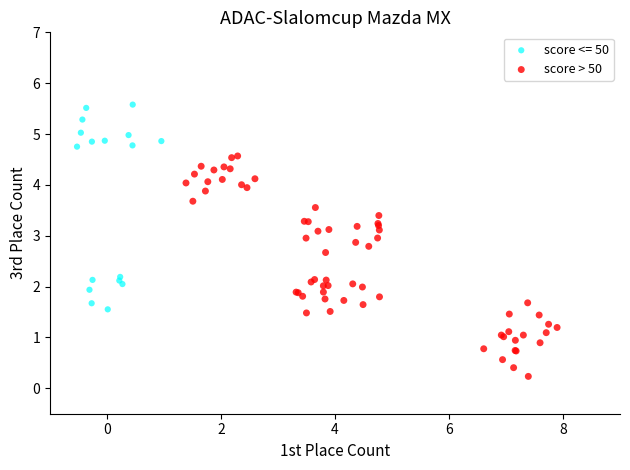

Which series contains the highest Y value?

score <= 50